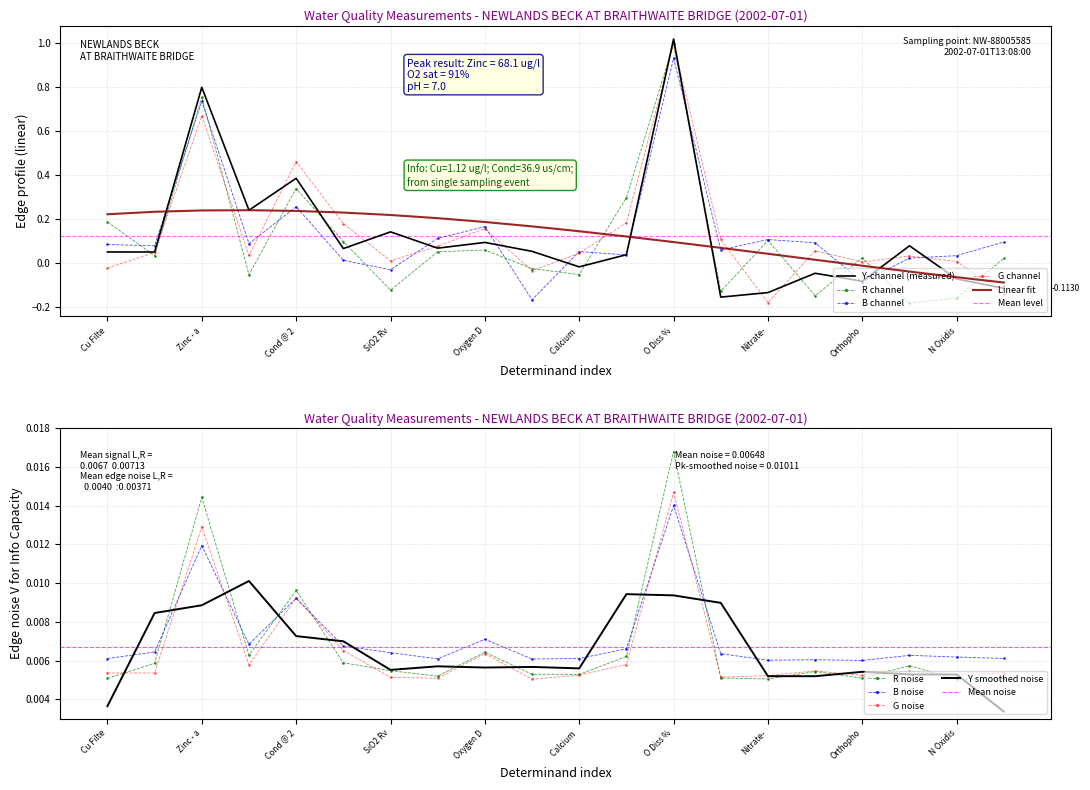

Which category has the highest value in the B noise series?

O Diss %